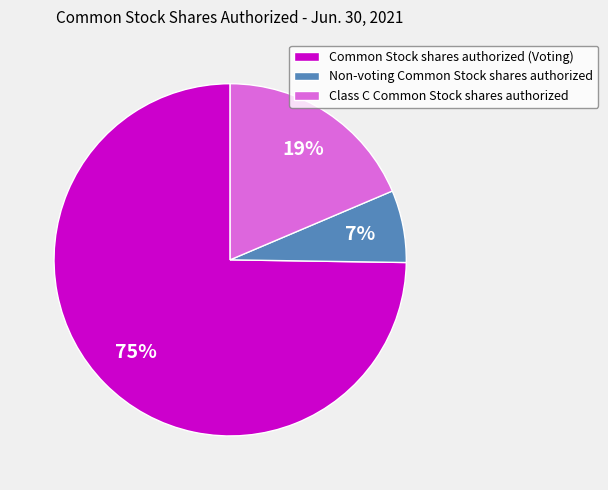

What is the smallest slice in the pie chart?

Non-voting Common Stock shares authorized